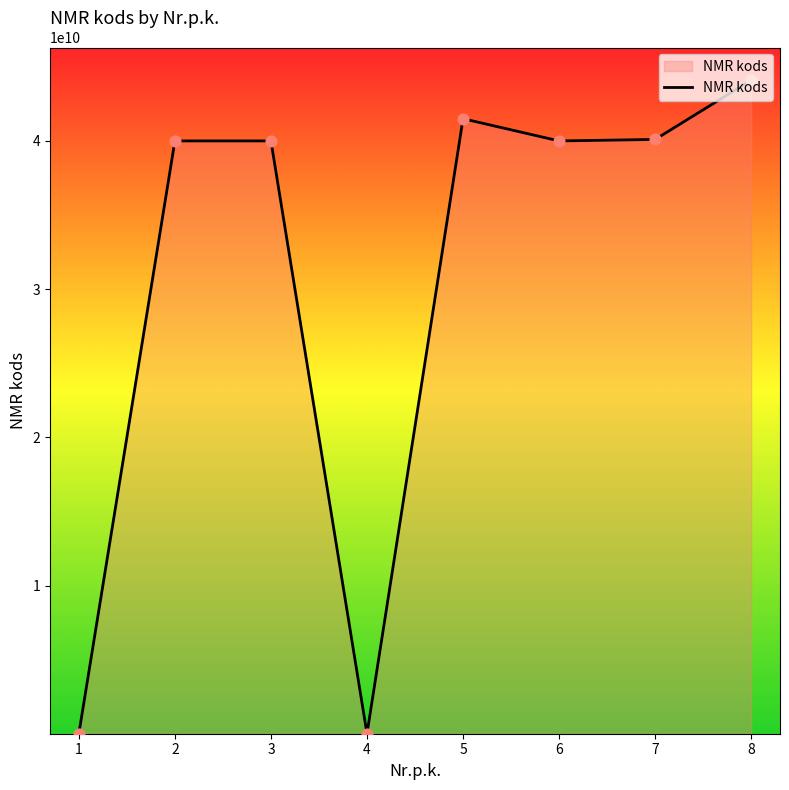

What is the change in value from 3 to 5?

+1499658522